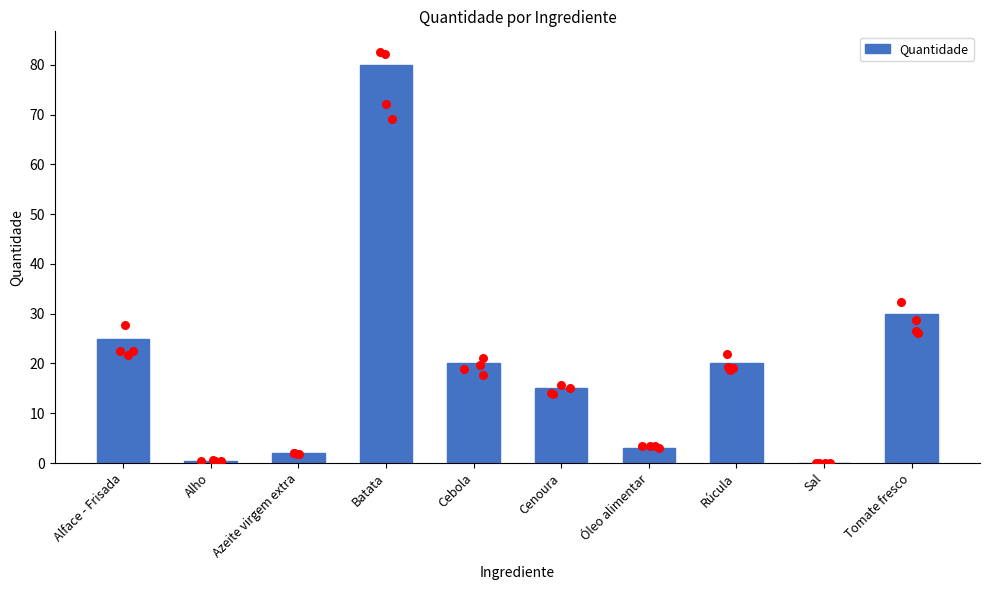

What is the change in value from Alho to Cenoura?

+14.5